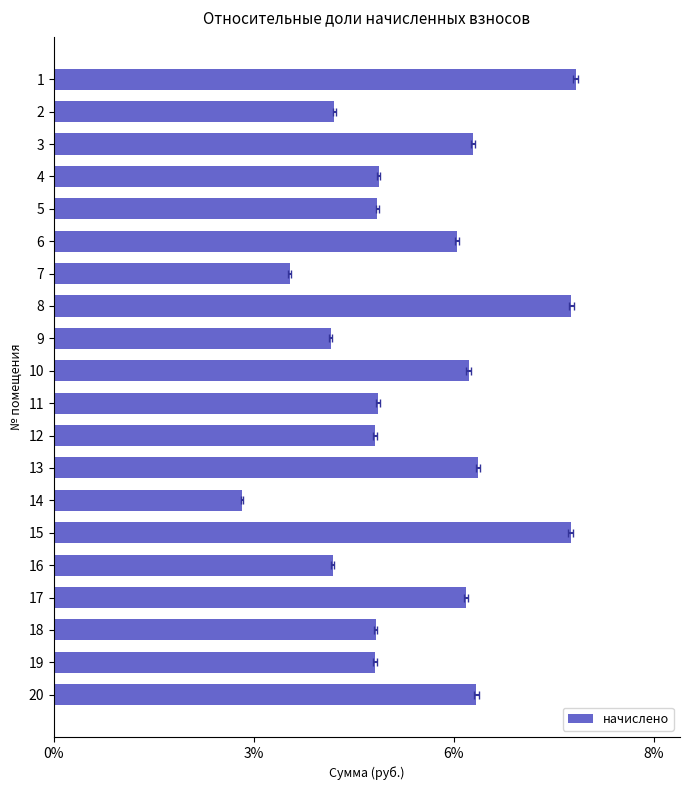

The value at 14 is 0.0. True or false?

False